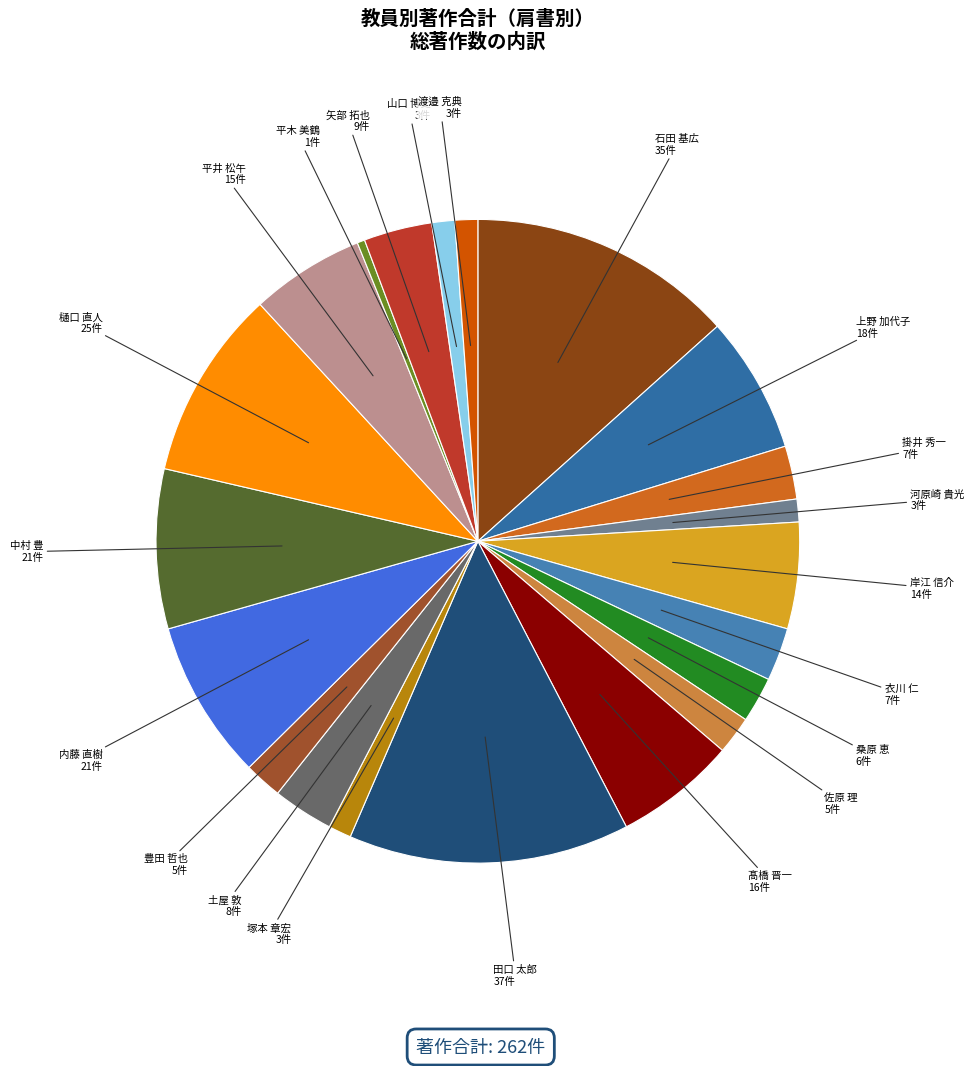

What is the largest slice in the pie chart?

田口 太郎